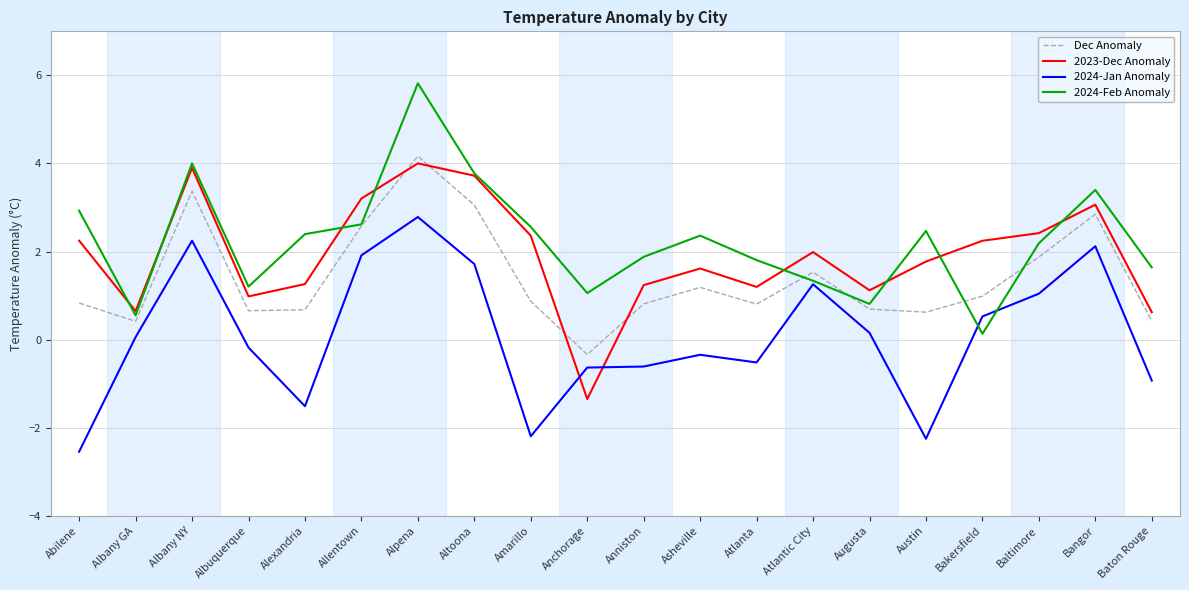

True or false: Dec Anomaly and 2024-Jan Anomaly cross at least once.

False